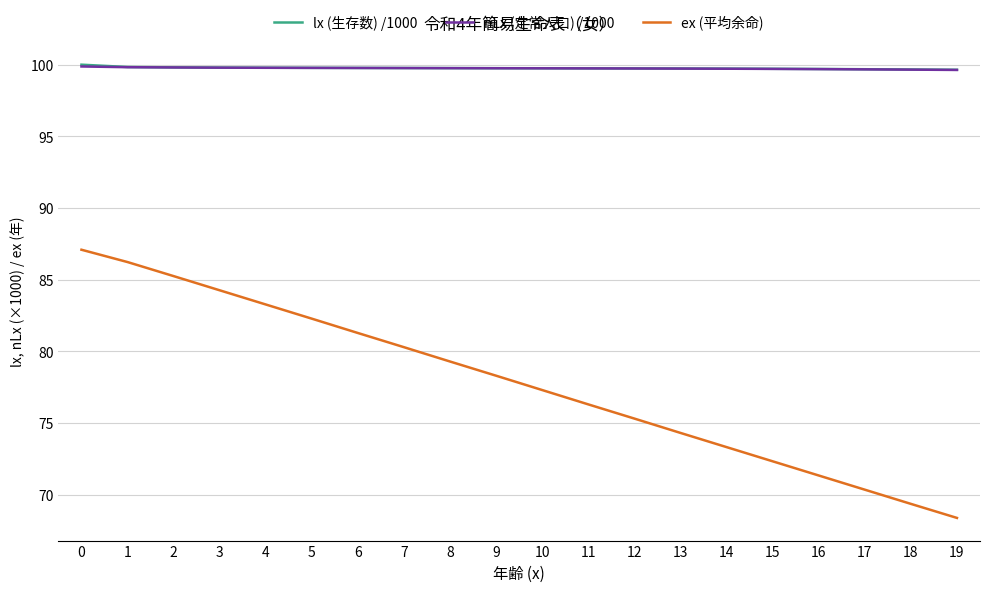

What is the sum of all nLx (定常人口) /1000 values?

1994.9